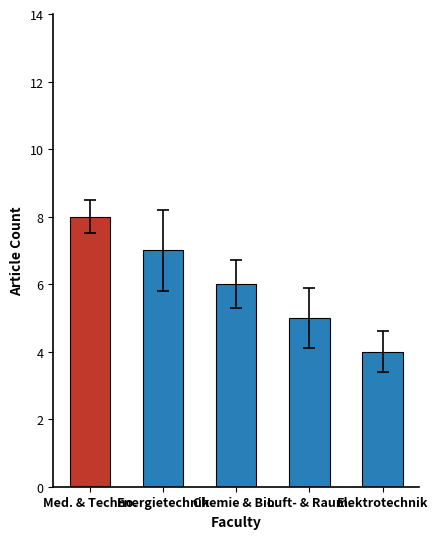

What is the sum of the values at Chemie & Bio. and Luft- & Raum.?

11